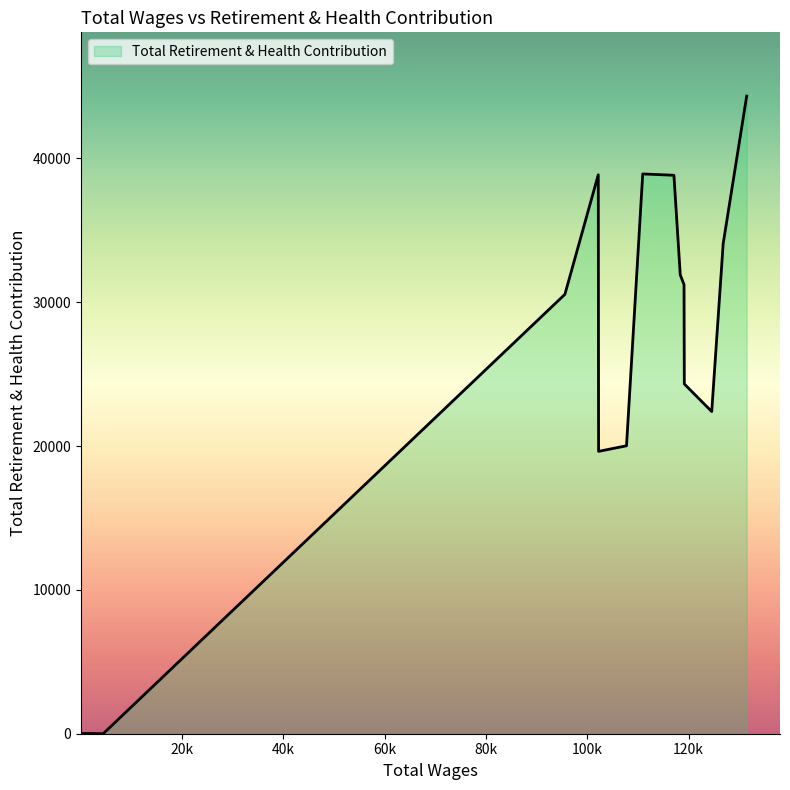

What is the maximum value shown in the chart?

44327